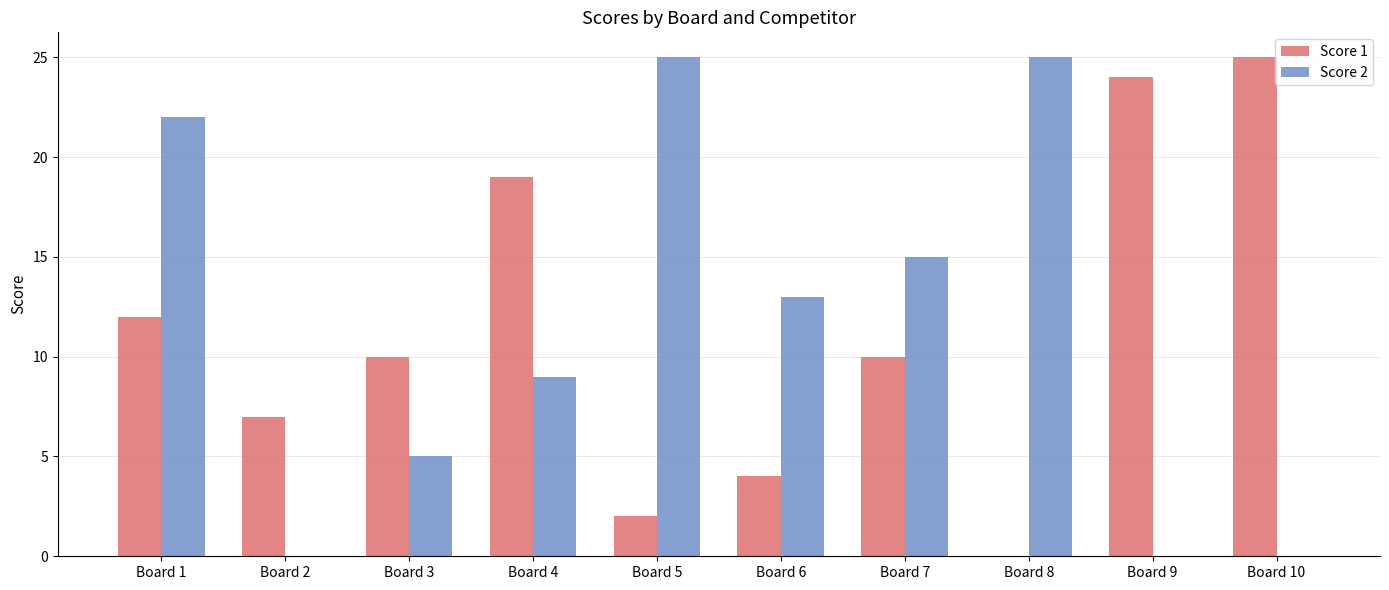

How many data points does each series have?

10